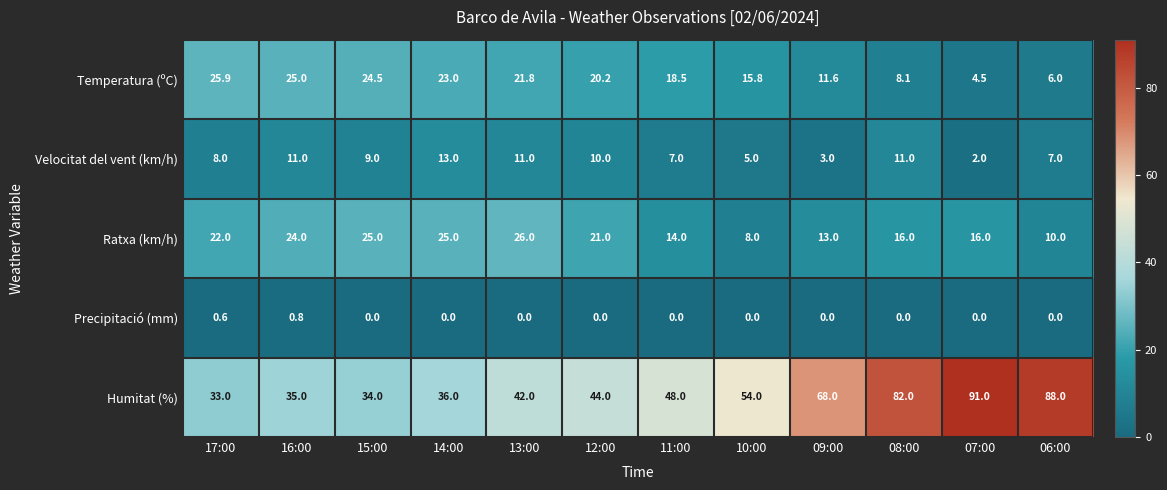

The value of Ratxa (km/h) at 15:00 is 25.0. True or false?

True